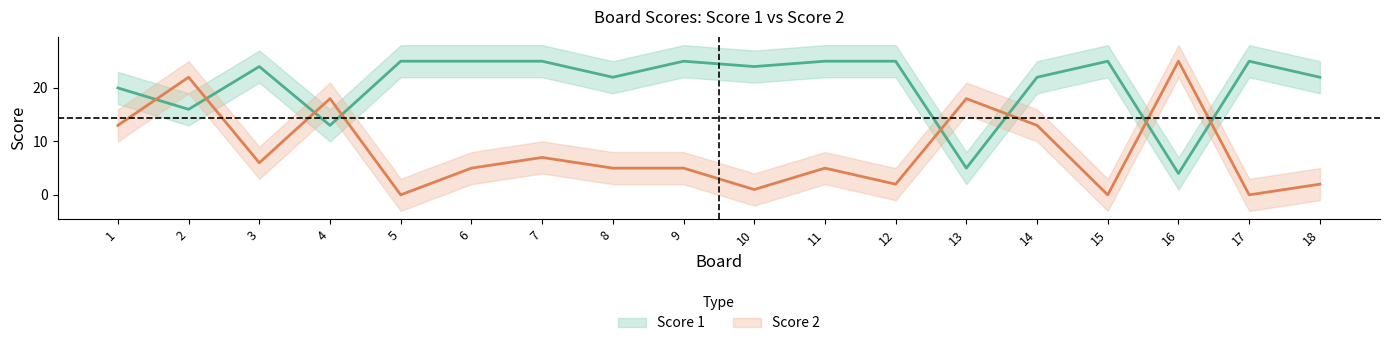

What is the average value of the Score 1 series?

21